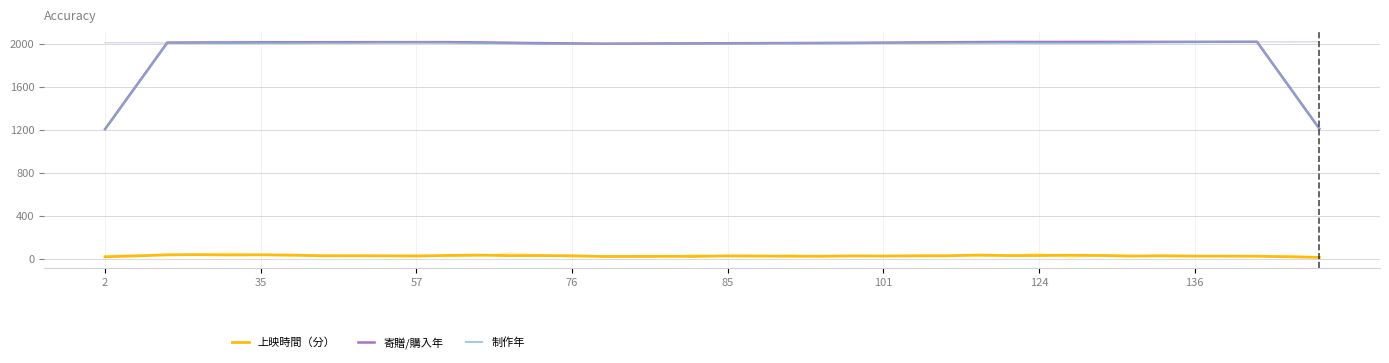

In 制作年, how many points are higher than both neighbors (excluding endpoints)?

5